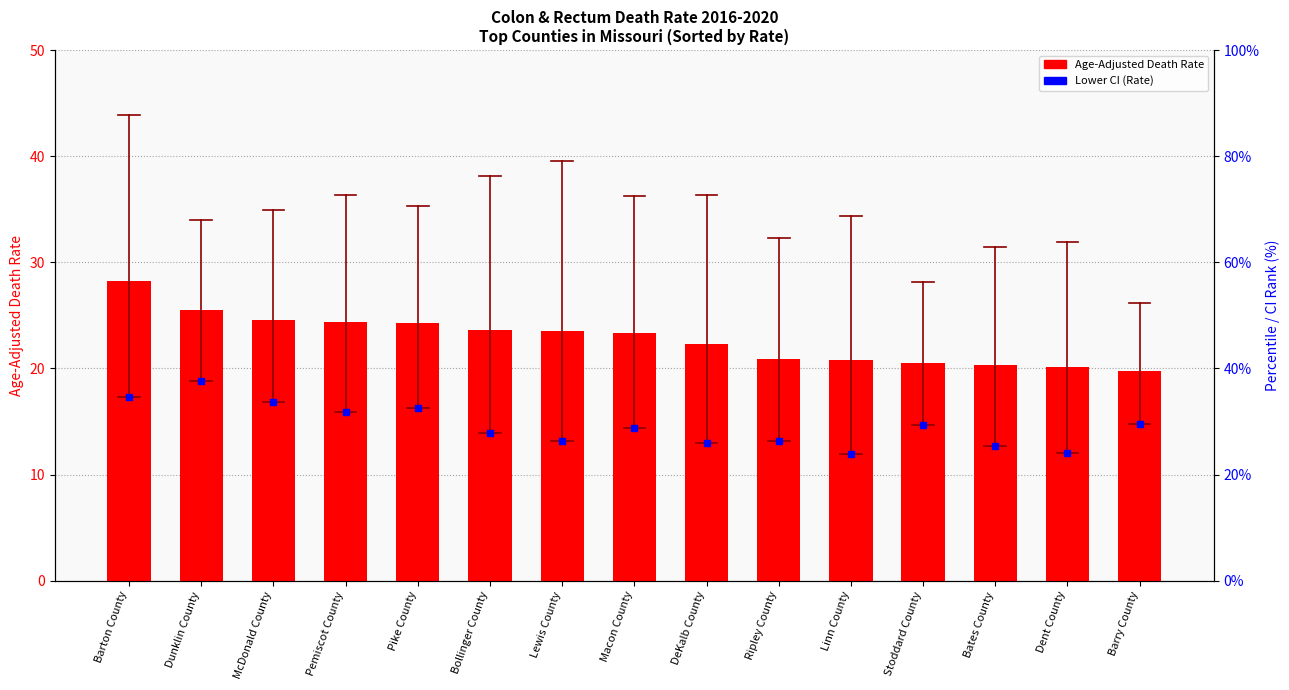

Is the value of Lower CI (Rate) at Bollinger County greater than the value of Age-Adjusted Death Rate at Pike County?

No